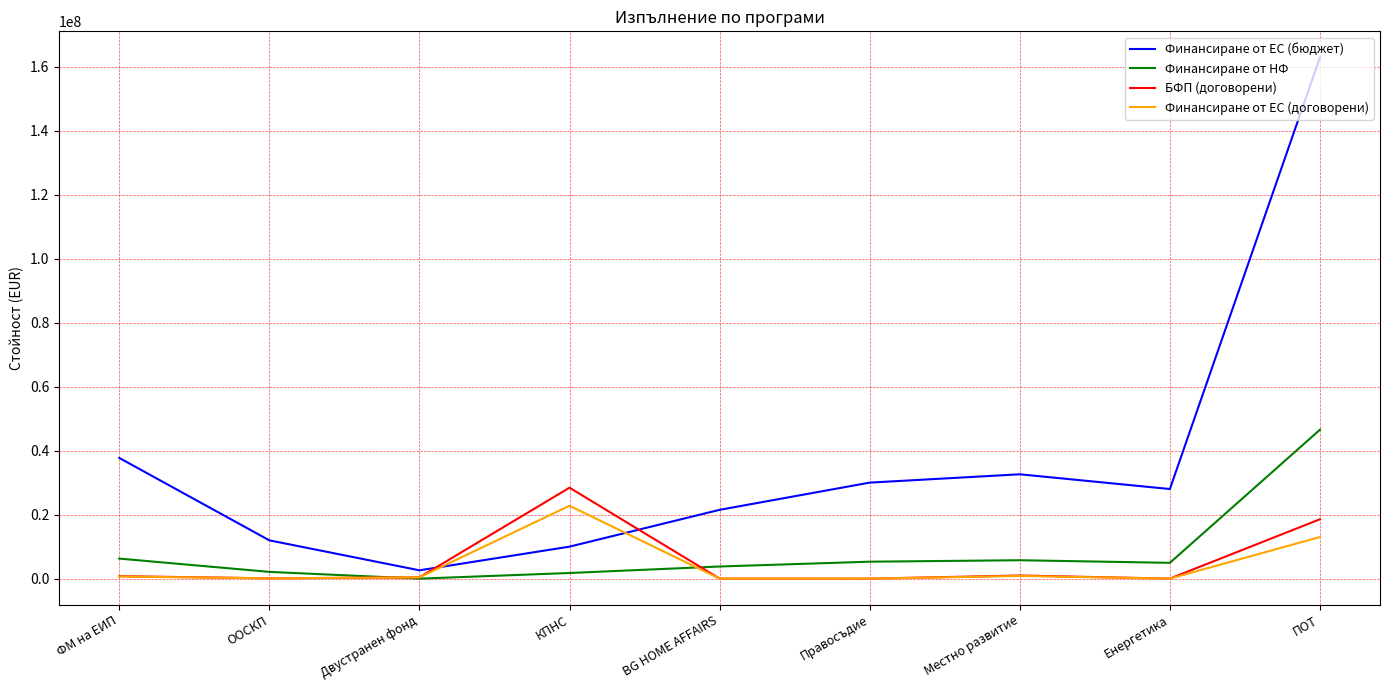

How many interior local valleys does the Финансиране от ЕС (бюджет) series have?

2